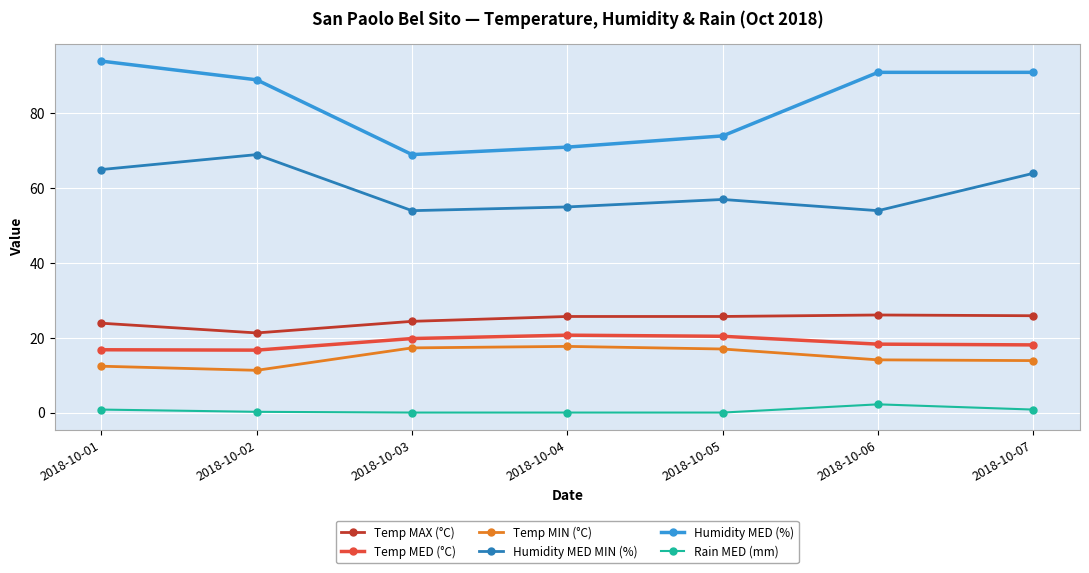

Which series has the widest spread of values?

Humidity MED (%)